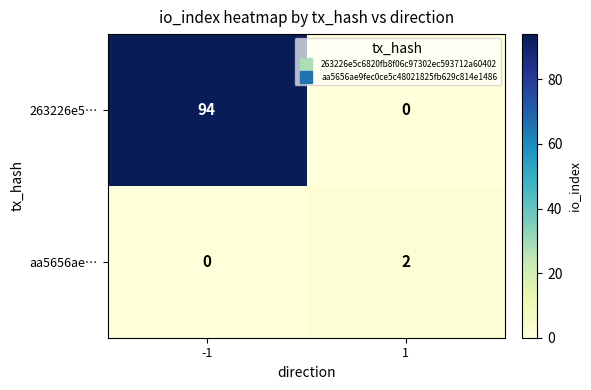

What is the approximate value of 263226e5… at -1?

94